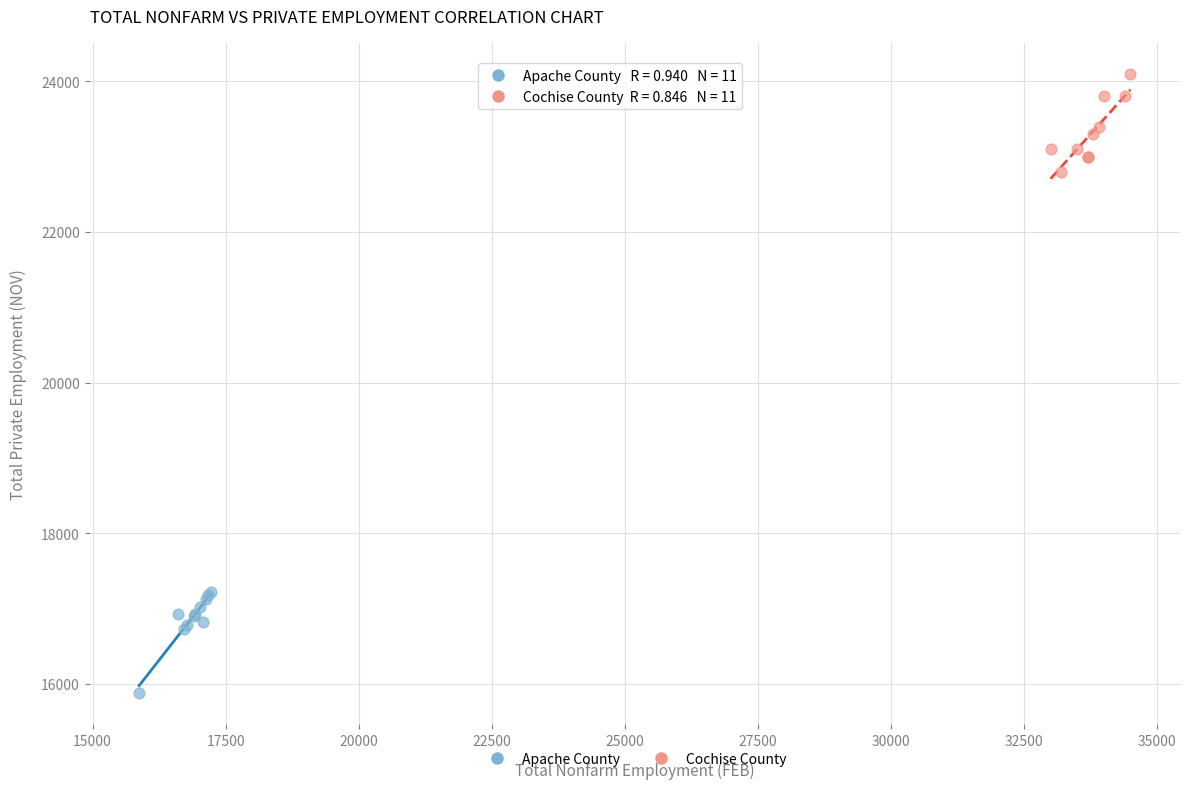

Which series contains the highest Y value?

Cochise County